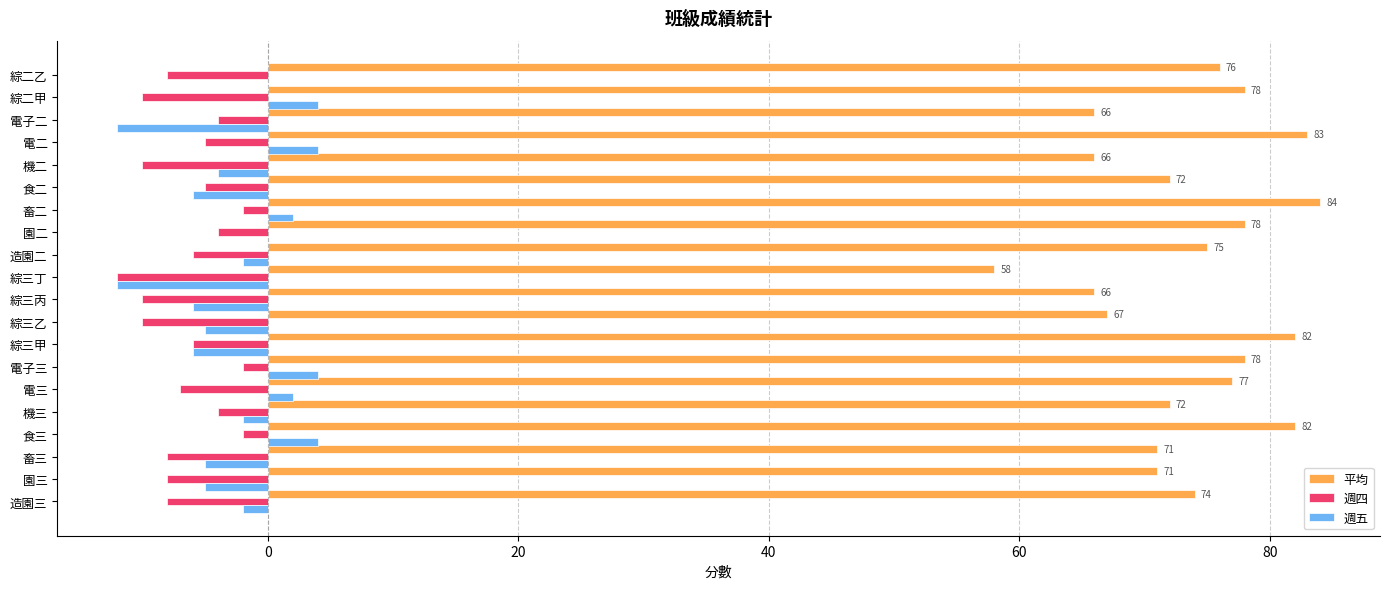

Between 機三 and 綜三丁, which series saw the biggest shift?

平均